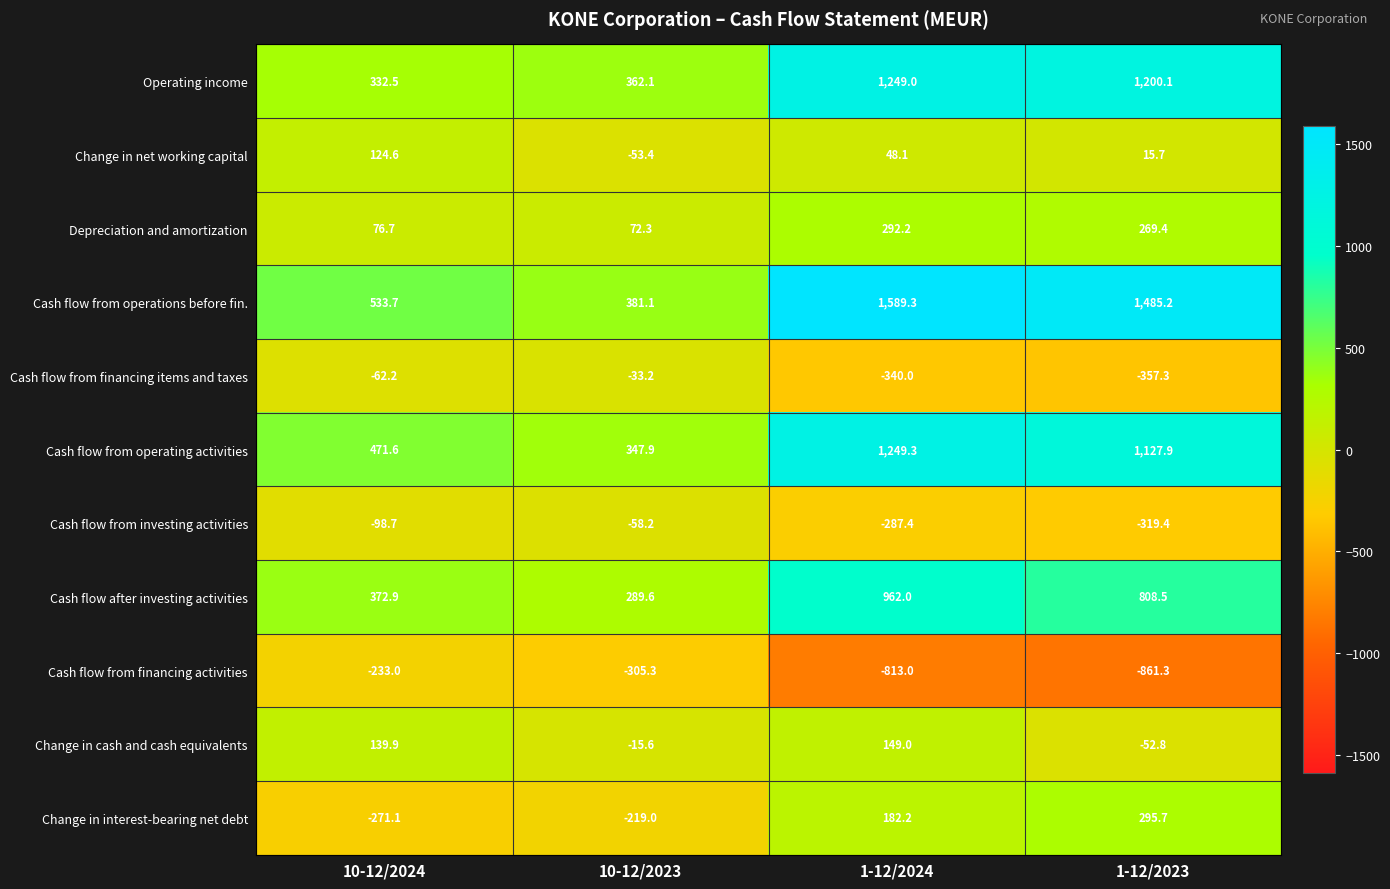

Rank the series at 1-12/2024 from lowest to highest value.

Cash flow from financing activities, Cash flow from financing items and taxes, Cash flow from investing activities, Change in net working capital, Change in cash and cash equivalents, Change in interest-bearing net debt, Depreciation and amortization, Cash flow after investing activities, Operating income, Cash flow from operating activities, Cash flow from operations before fin.